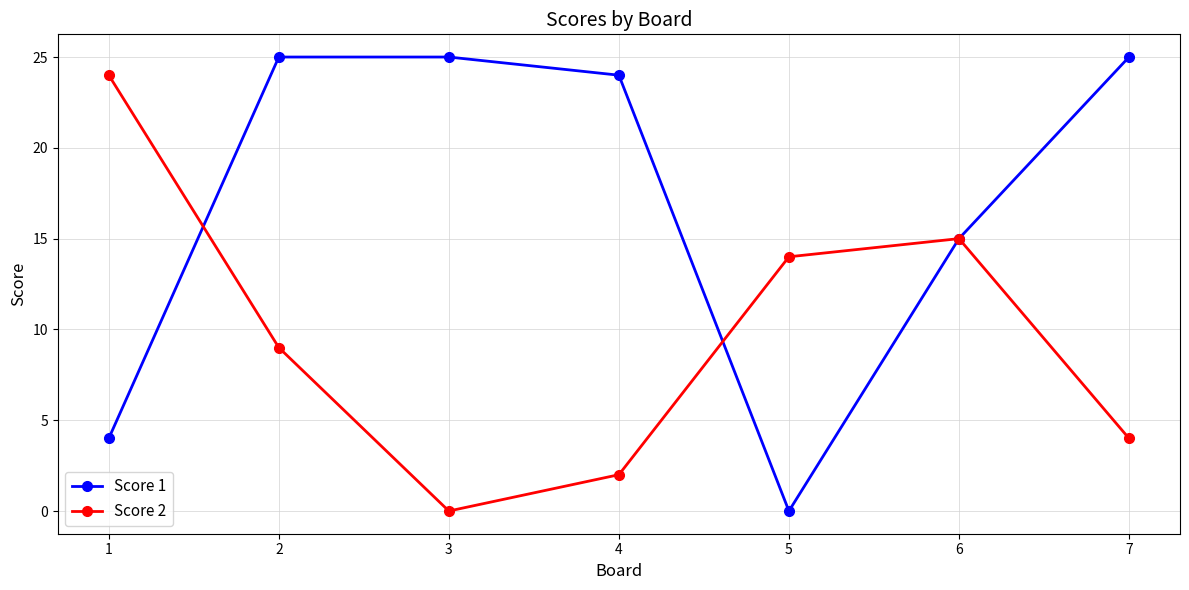

List the series in order of their overall mean, lowest first.

Score 2, Score 1